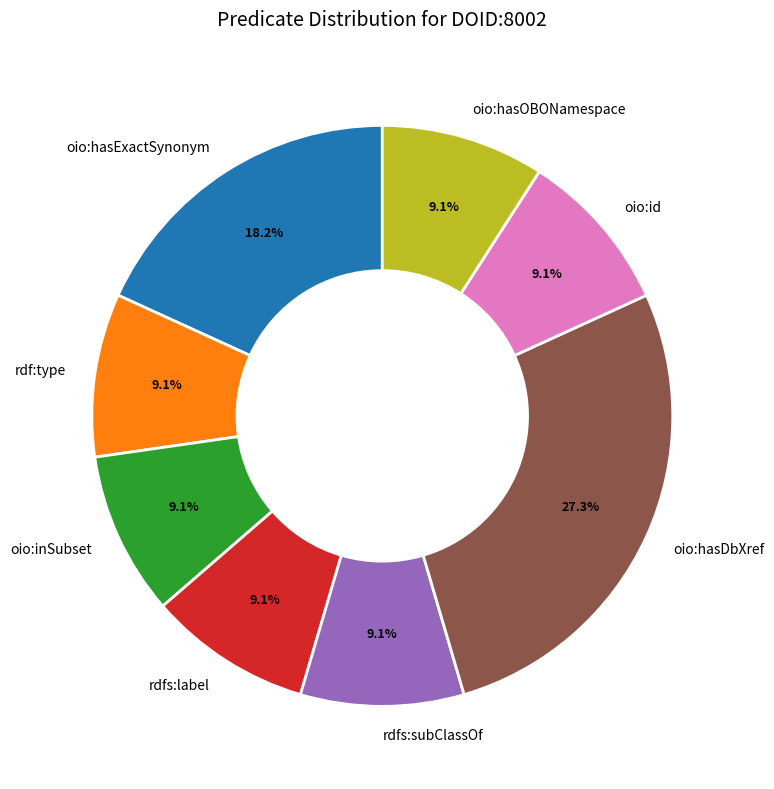

Count the number of slices in the pie.

8